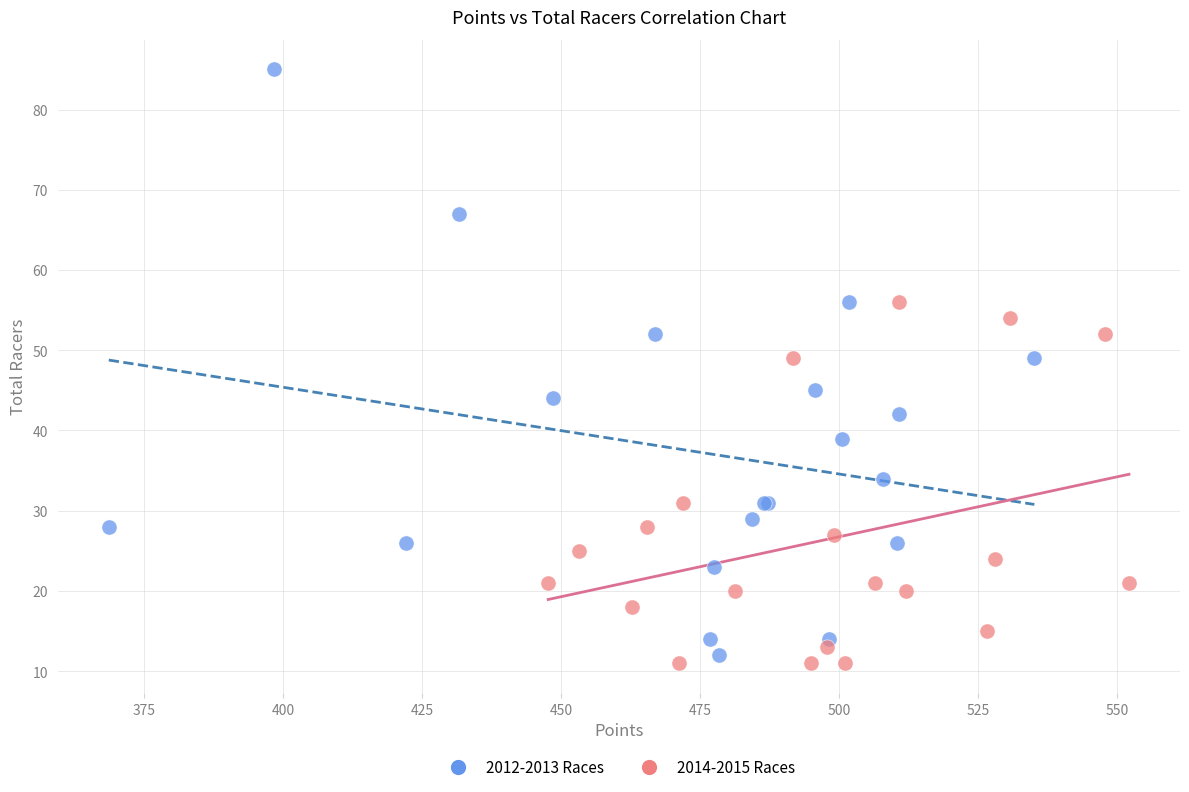

Which series reaches the maximum Y coordinate?

2012-2013 Races